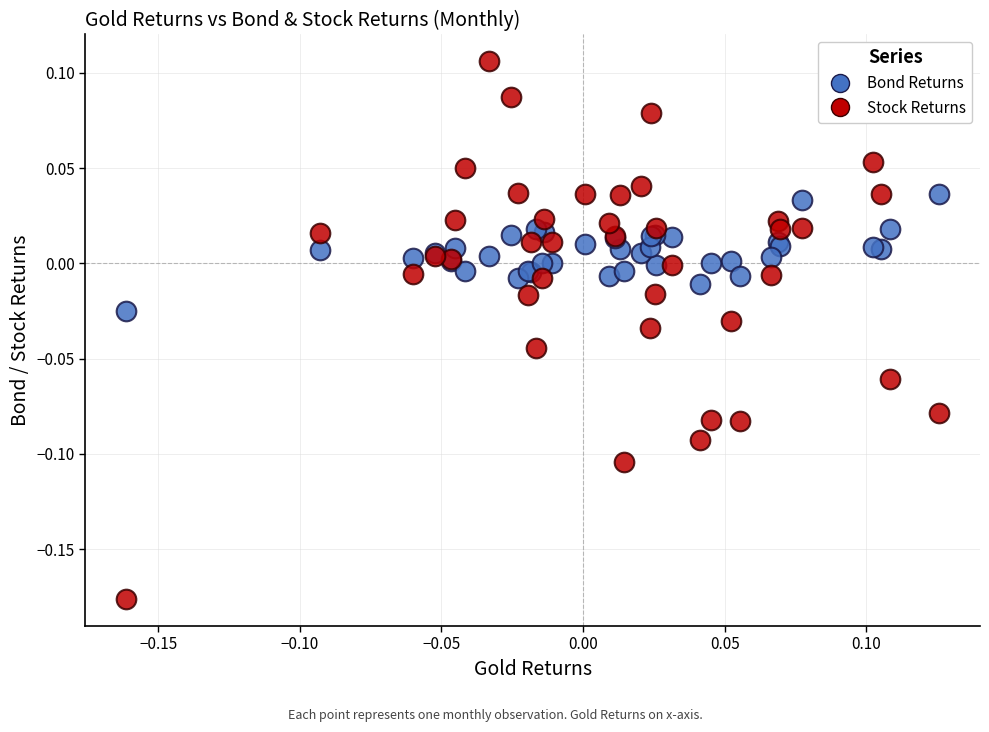

What are all the series names shown in the legend?

Bond Returns, Stock Returns